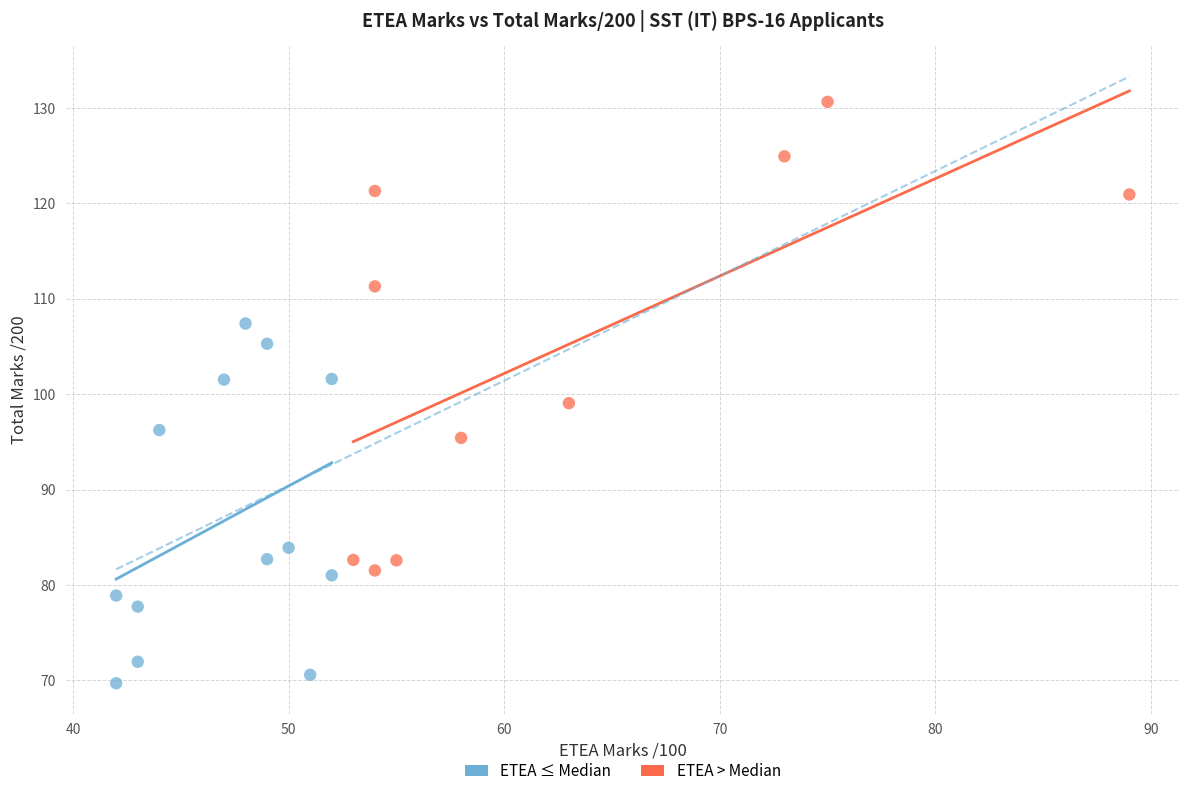

Which series reaches the minimum Y coordinate?

ETEA ≤ Median